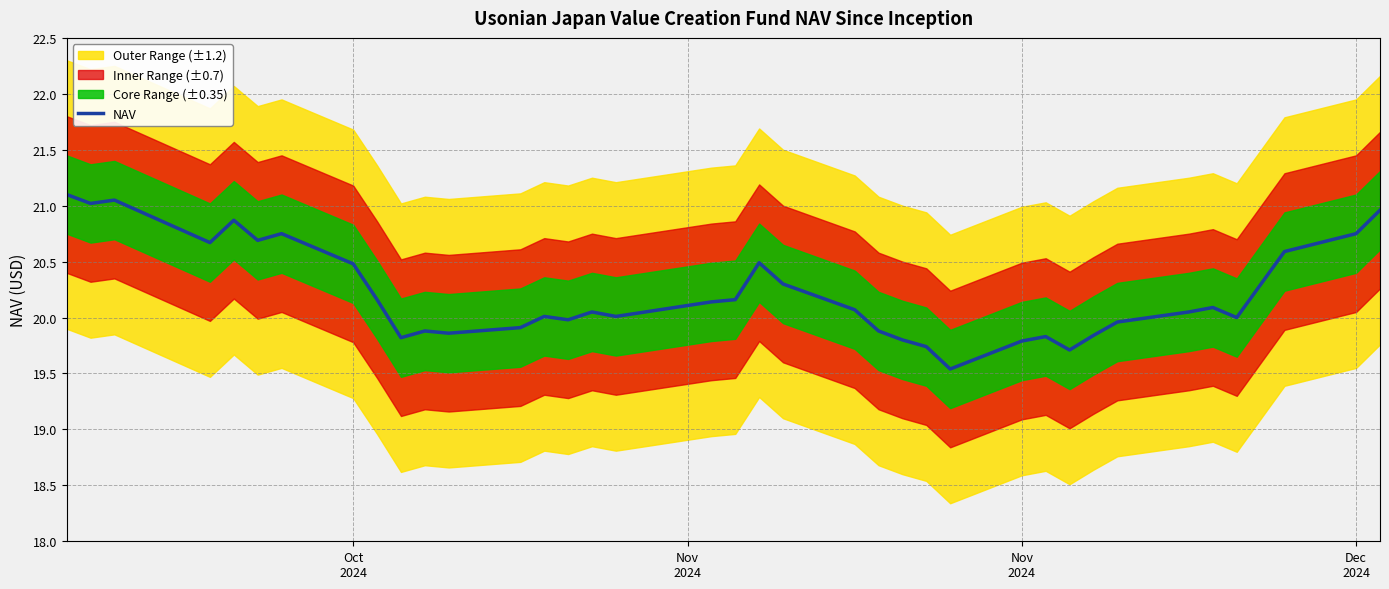

Does the chart display data point markers on the line(s)?

No